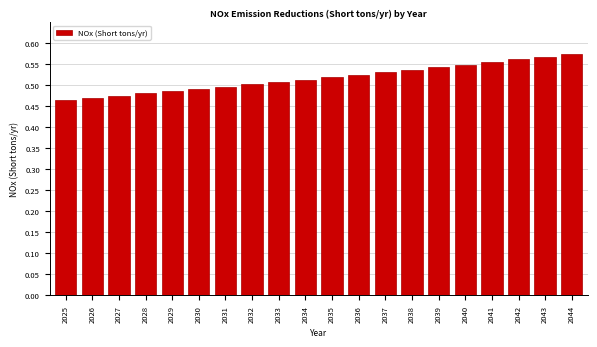

The chart shows a value of 0.3 at 2029. True or false?

False